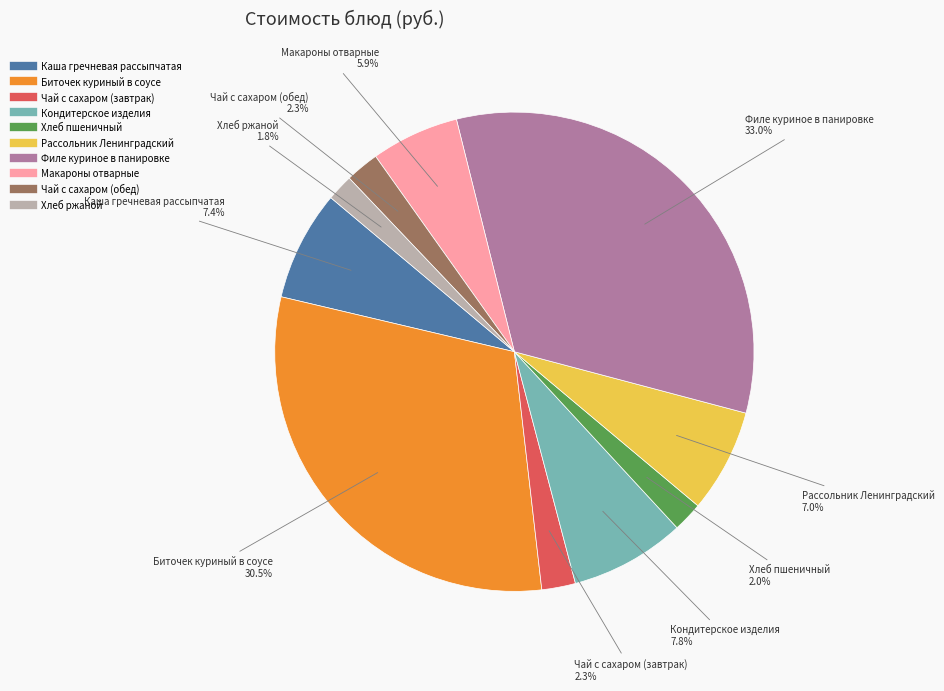

How many slices are in this pie chart?

10